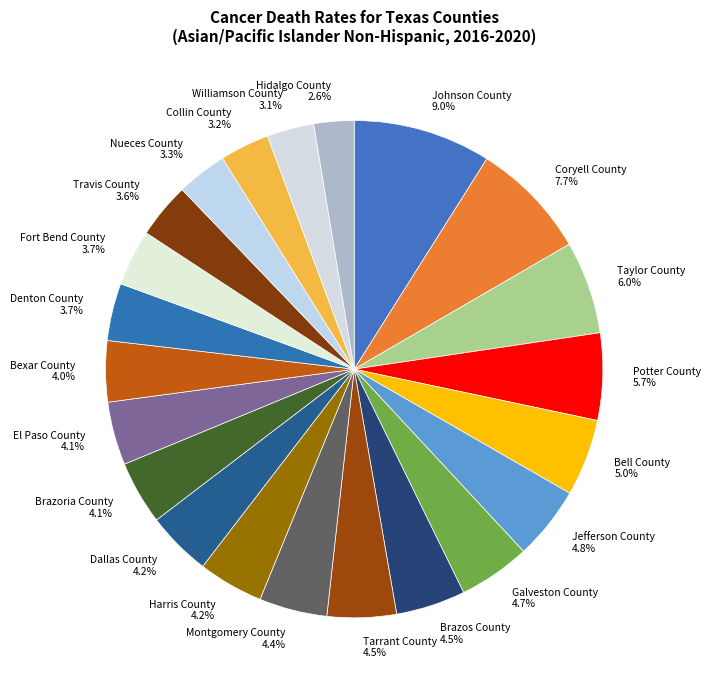

Which slice is the largest?

Johnson County